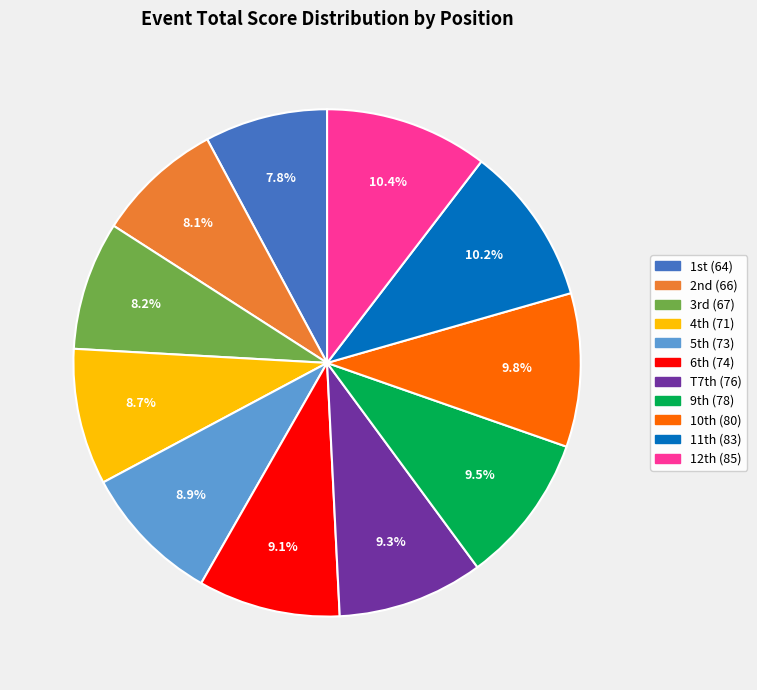

Is there a majority slice in this chart?

No